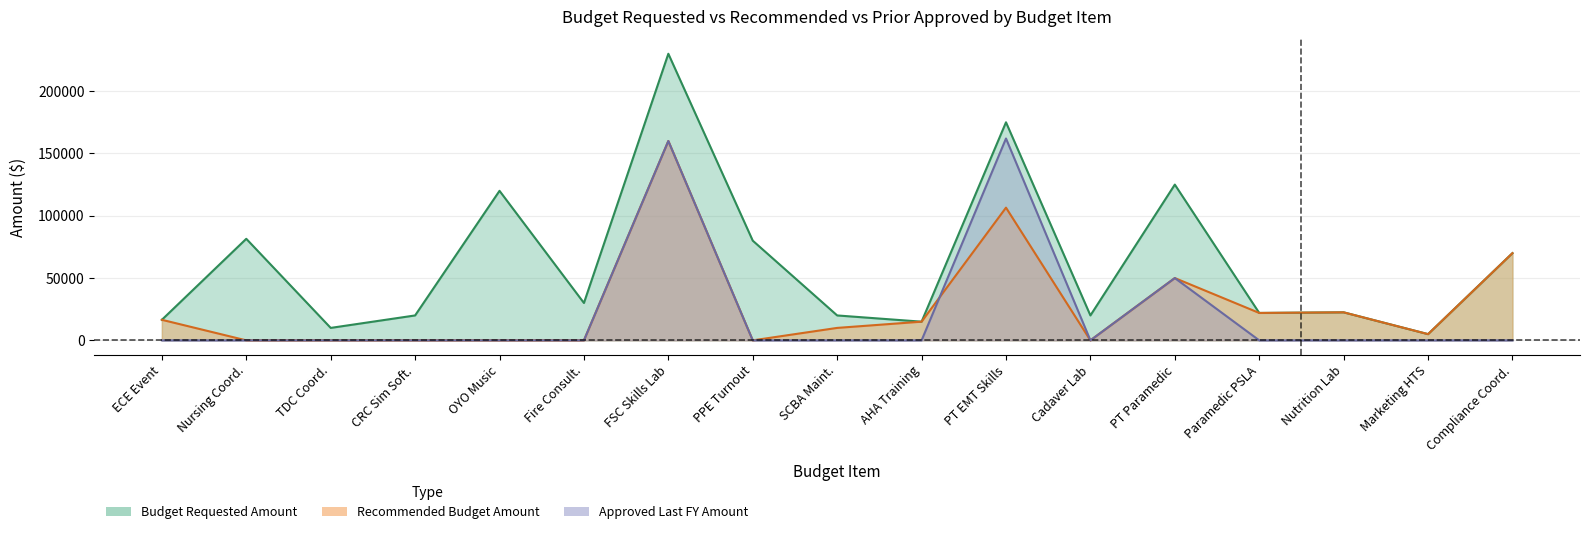

How many values in Recommended Budget Amount are above zero?

10